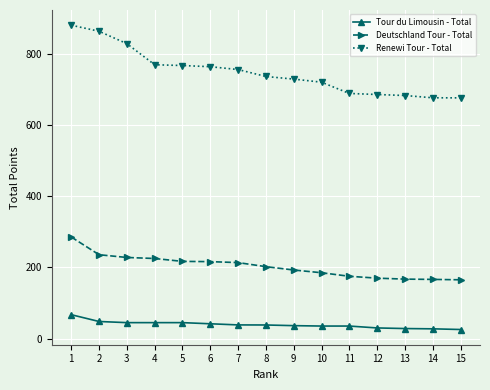

What is the value of the Deutschland Tour - Total point at the 3rd from the left?

227.8